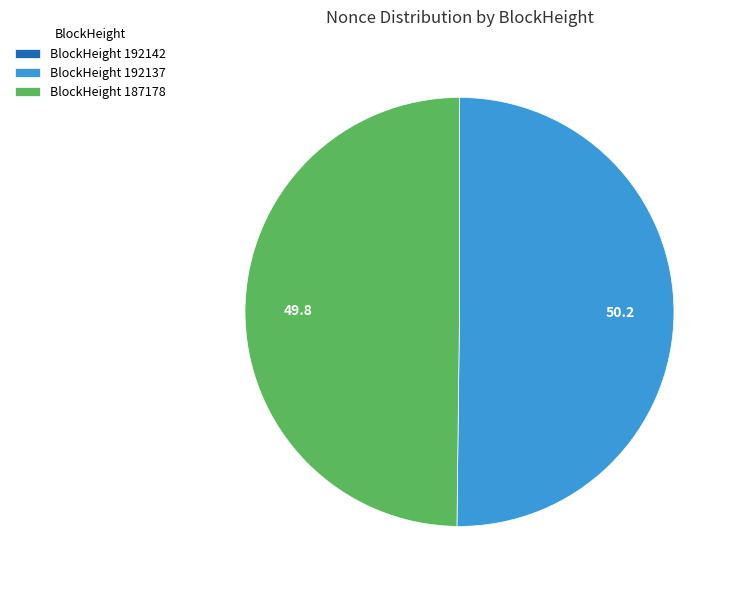

What is the ratio of the value at BlockHeight 187178 to the value at BlockHeight 192137?

1.0